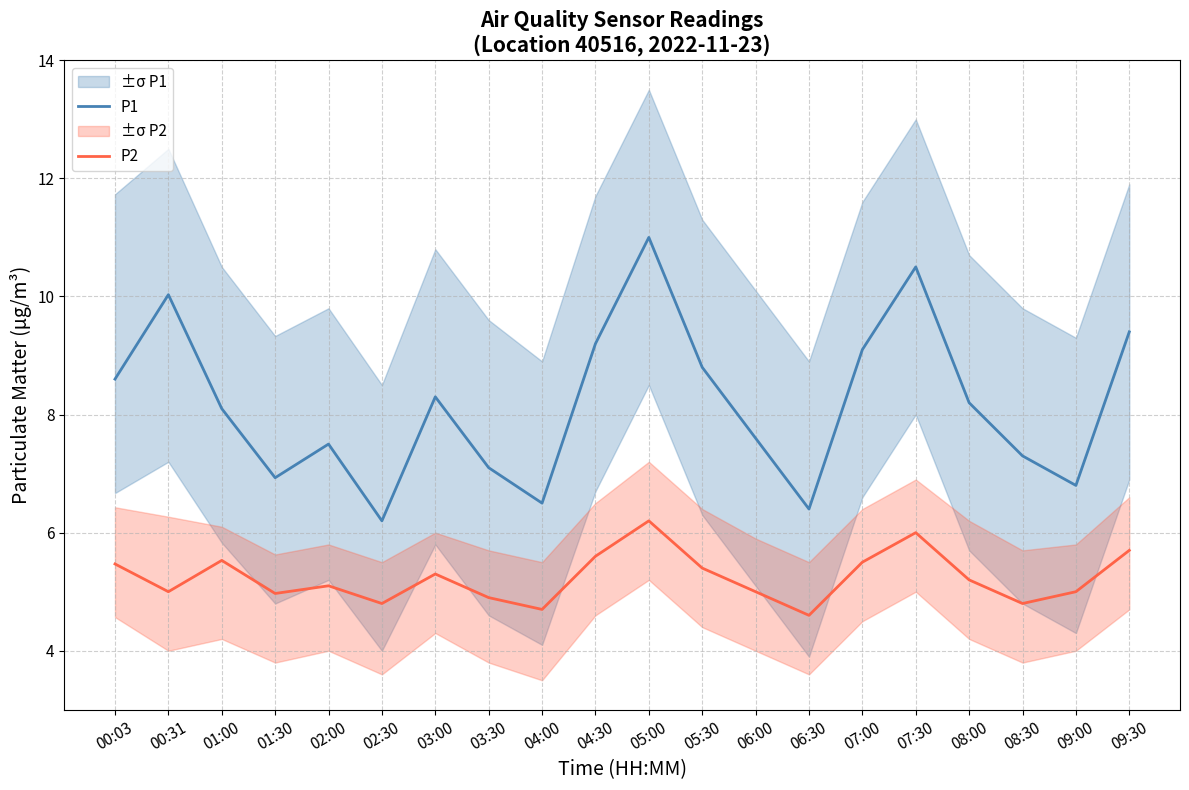

Reading left to right, what are all the values shown in this chart?

P1: 8.6	10.0	8.1	6.9	7.5	6.2	8.3	7.1	6.5	9.2	11.0	8.8	7.6	6.4	9.1	10.5	8.2	7.3	6.8	9.4
P2: 5.5	5.0	5.5	5.0	5.1	4.8	5.3	4.9	4.7	5.6	6.2	5.4	5.0	4.6	5.5	6.0	5.2	4.8	5.0	5.7